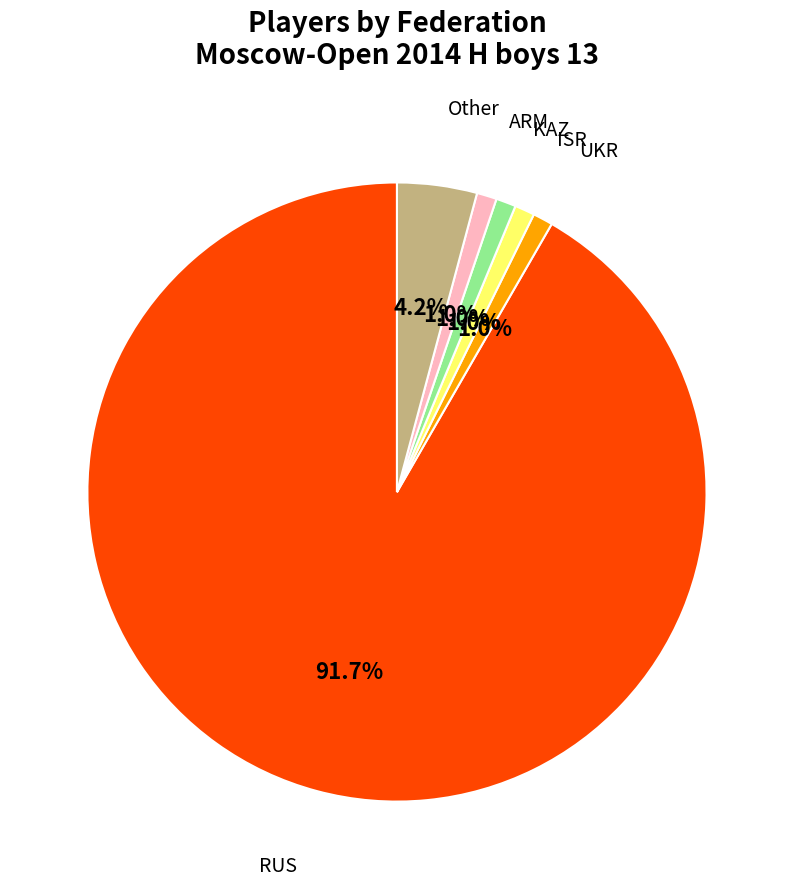

Between RUS and KAZ, which is larger?

RUS